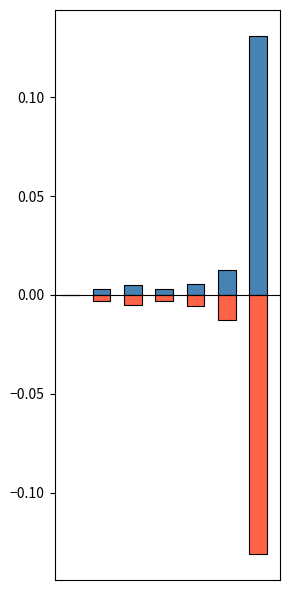

At how many categories does at least one series exceed 0?

6